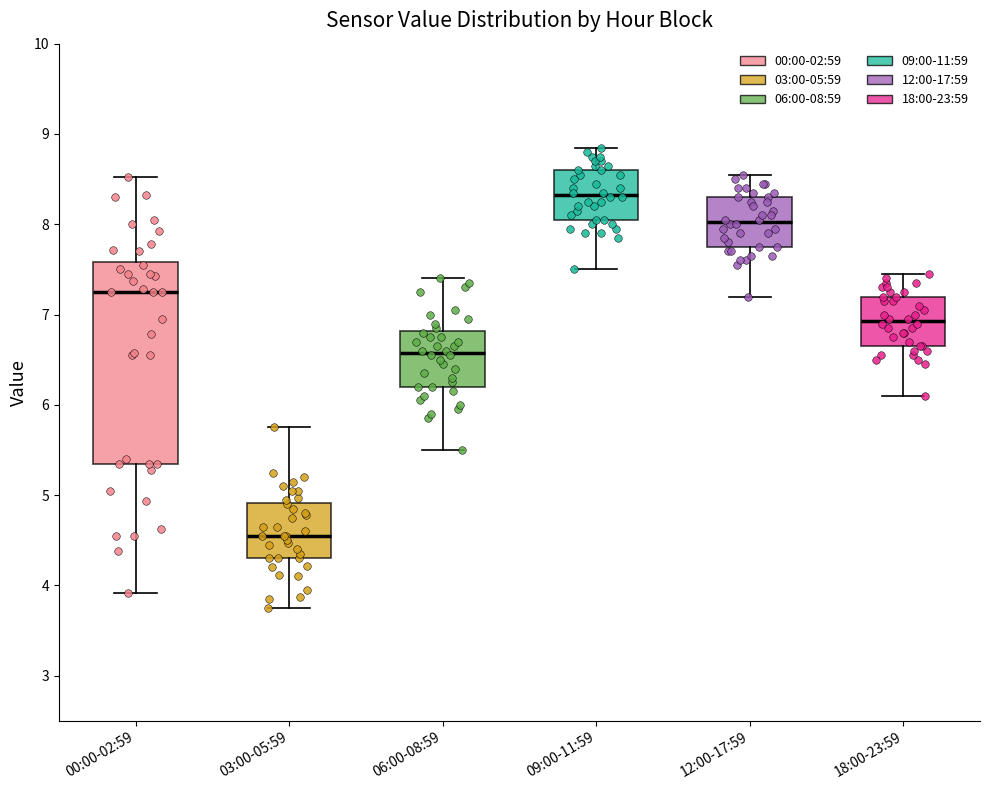

Which box's median line is the lowest?

03:00-05:59